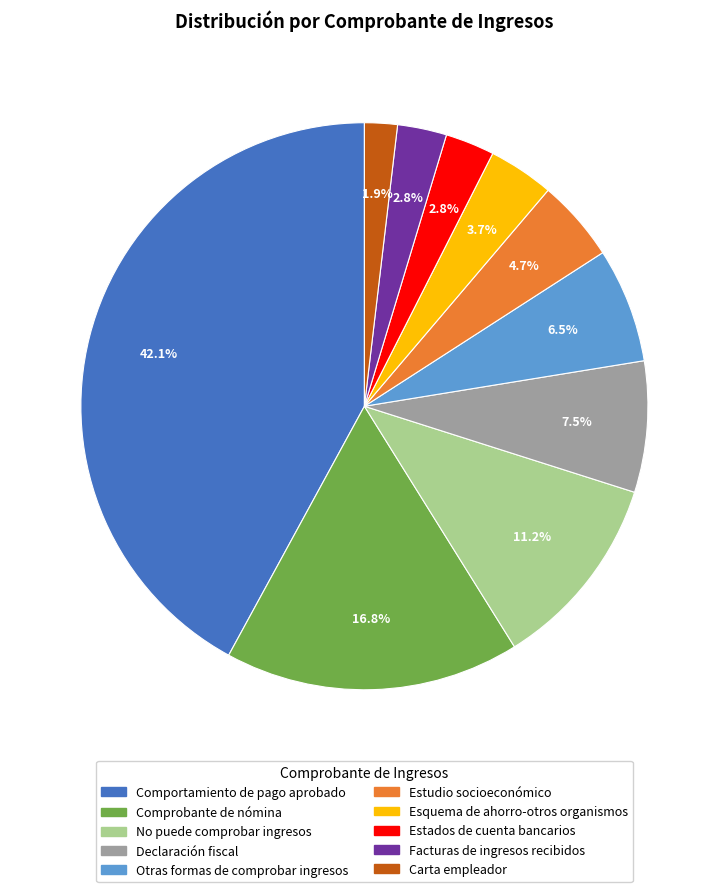

True or false: Facturas de ingresos recibidos accounts for 12% of the total.

False